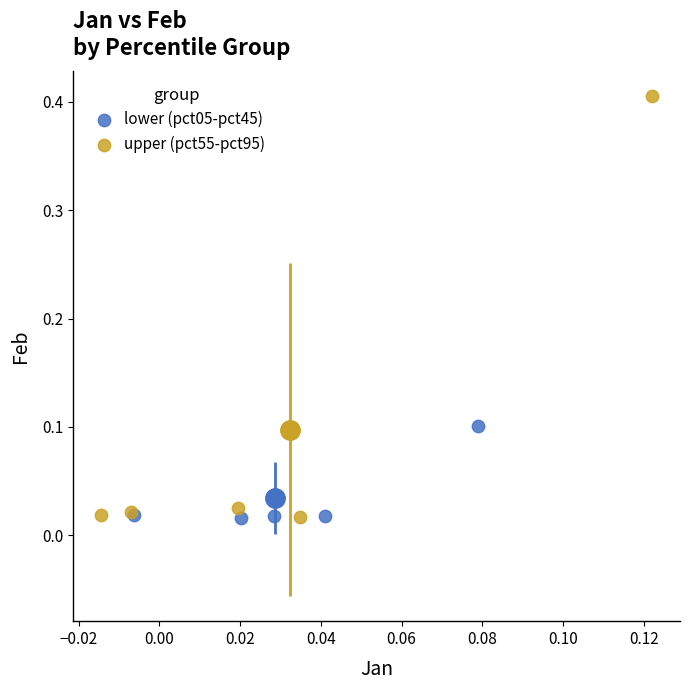

Which series contains the highest Y value?

upper (pct55-pct95)